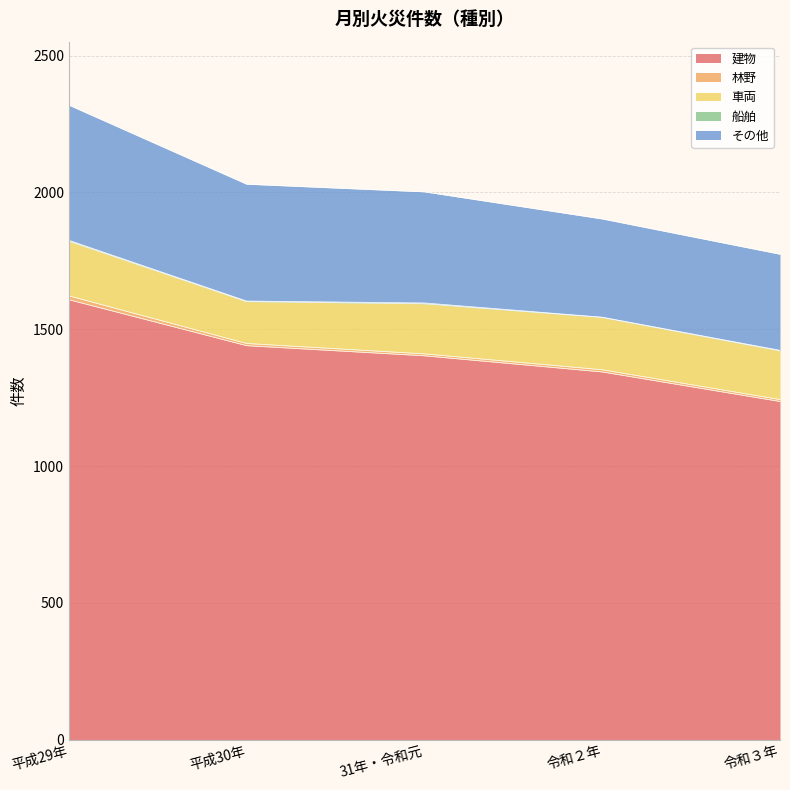

Is it true that 林野 equals 12 at 令和２年?

False